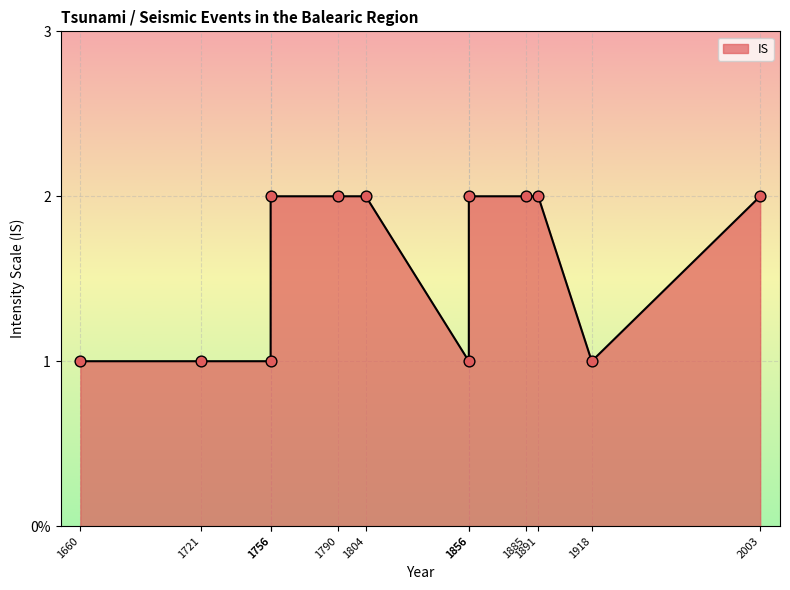

Between 1756 and 1856, which is larger?

1856